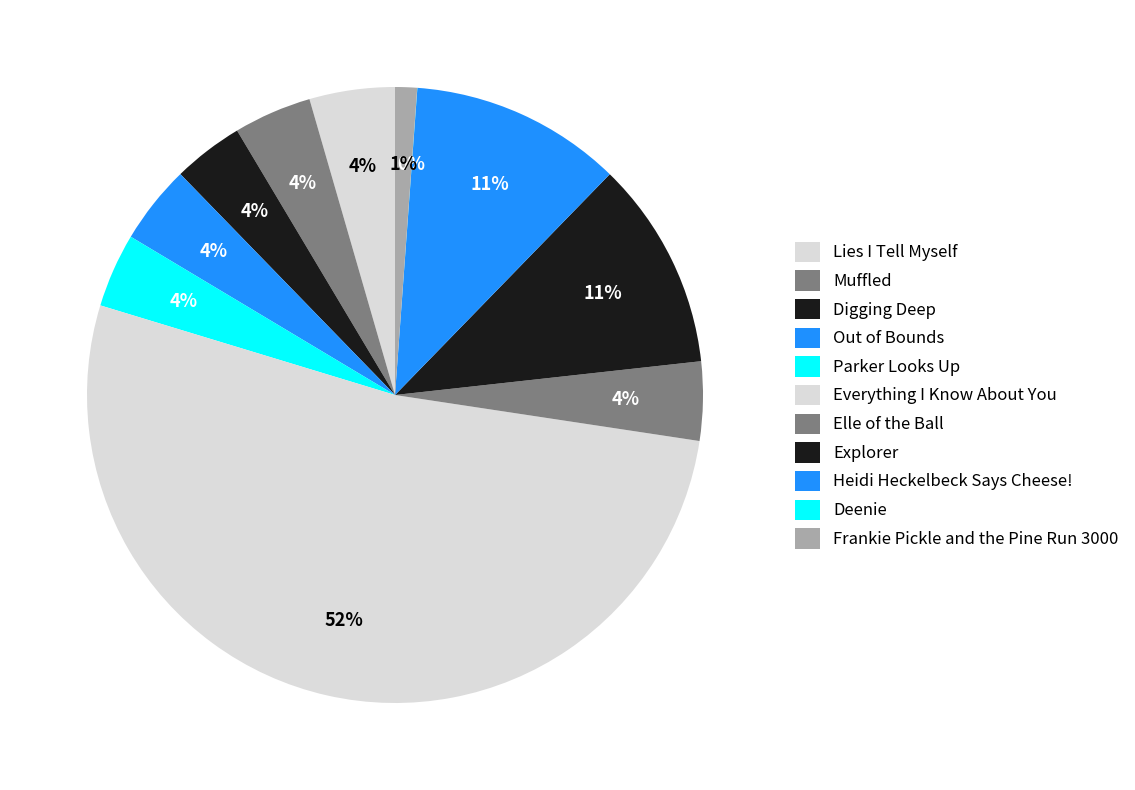

To the nearest percent, what portion does Muffled represent?

4%